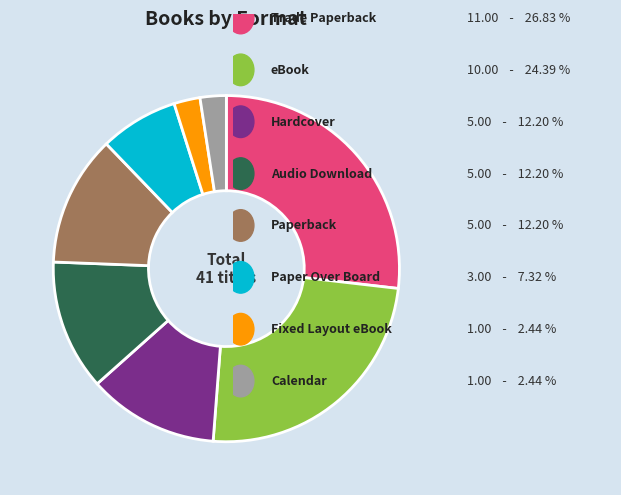

Is there any slice that represents more than half of the pie?

No